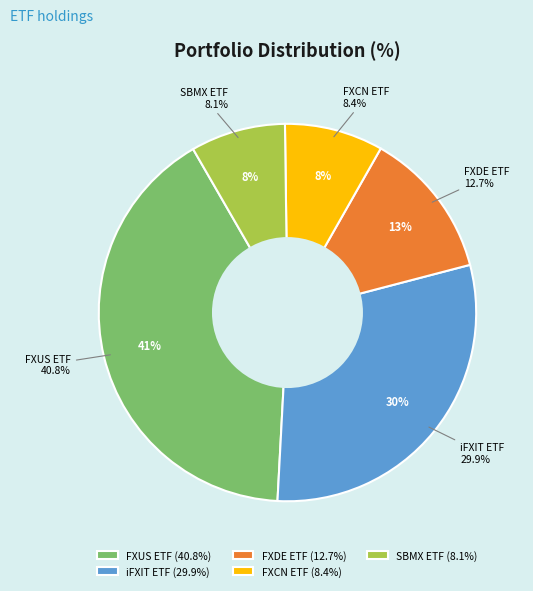

How many slices are in this pie chart?

5